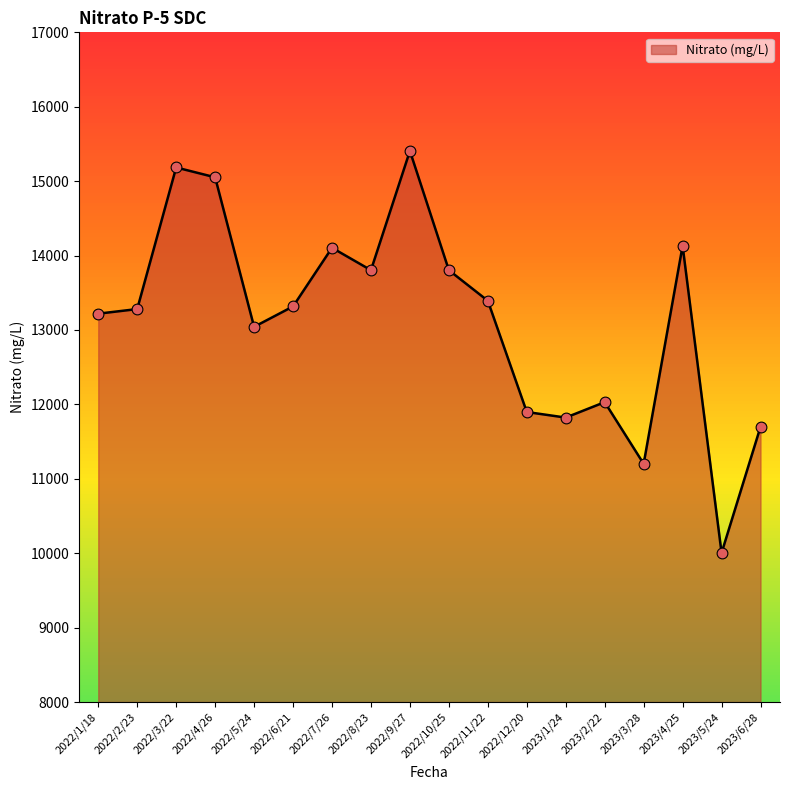

What is the ratio of the value at 2022/5/24 to the value at 2023/4/25?

0.9